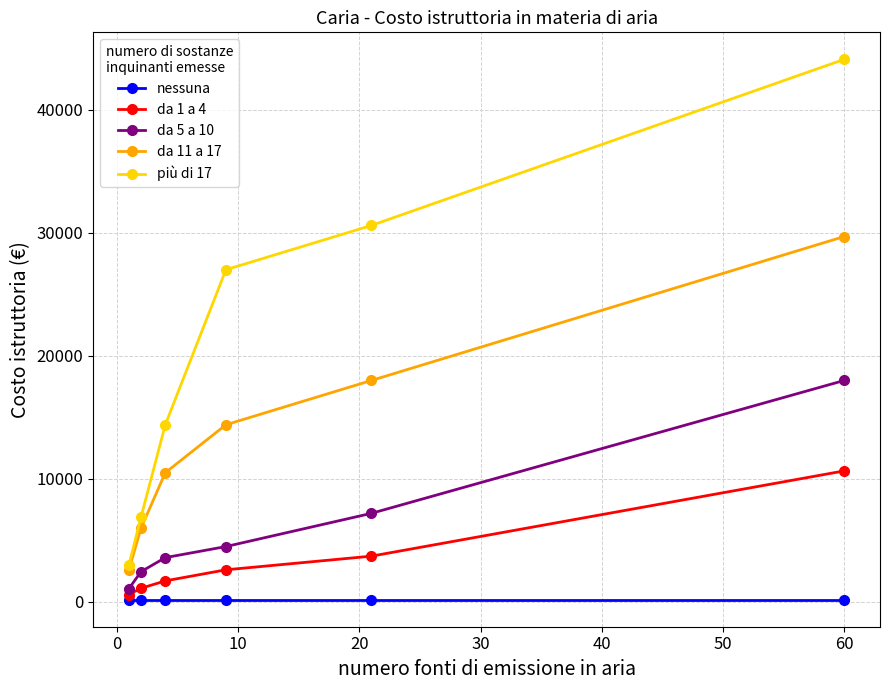

What is the greatest value displayed?

44100